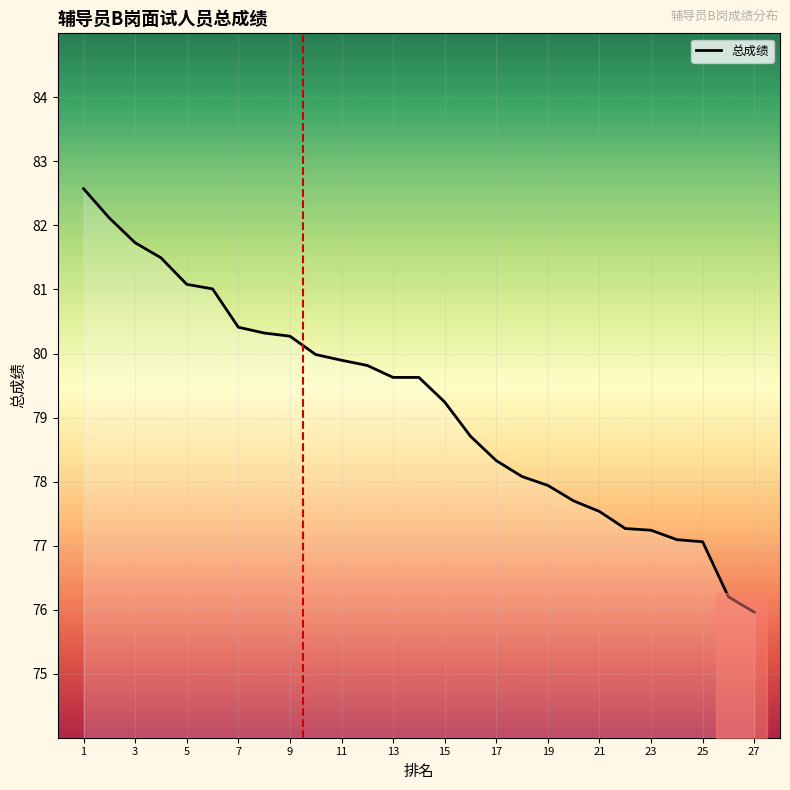

How many values exceed 79?

15